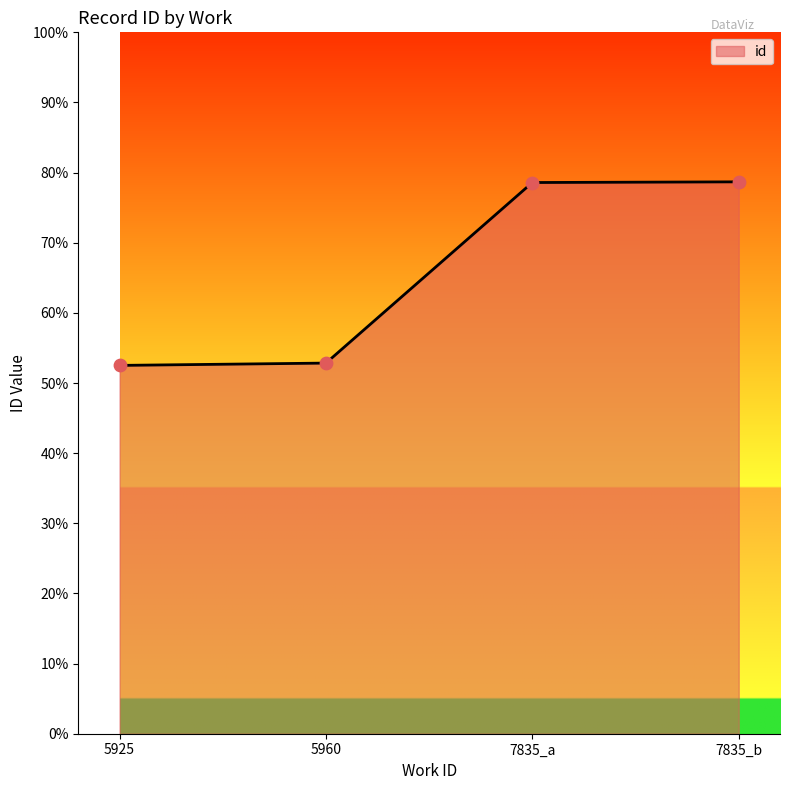

Approximately how many times larger is the value at 7835_a compared to 5960?

1.5